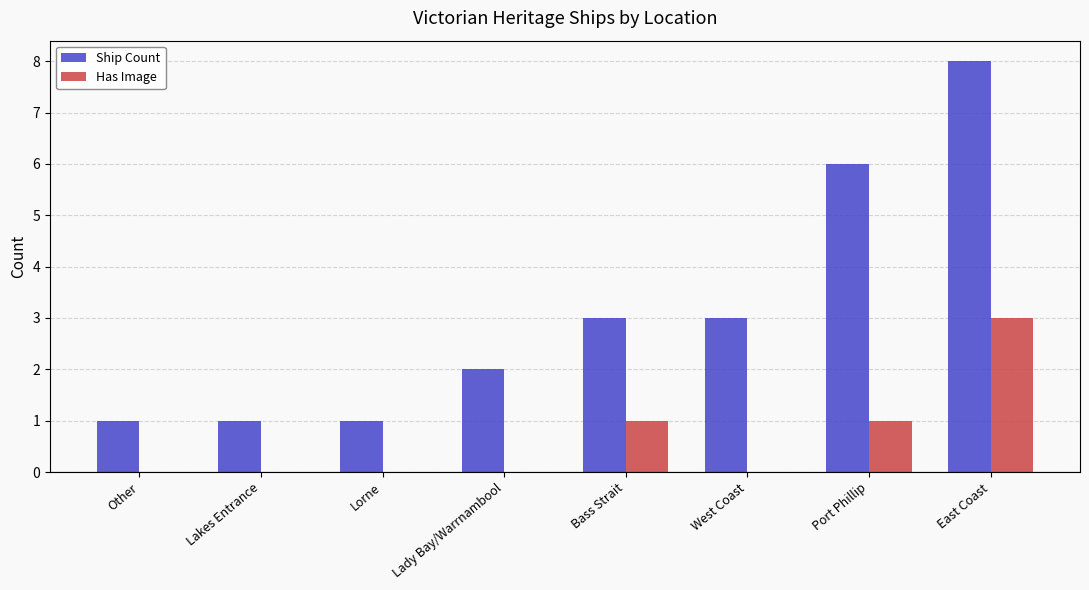

The Has Image series shows 1 at Lorne. True or false?

False